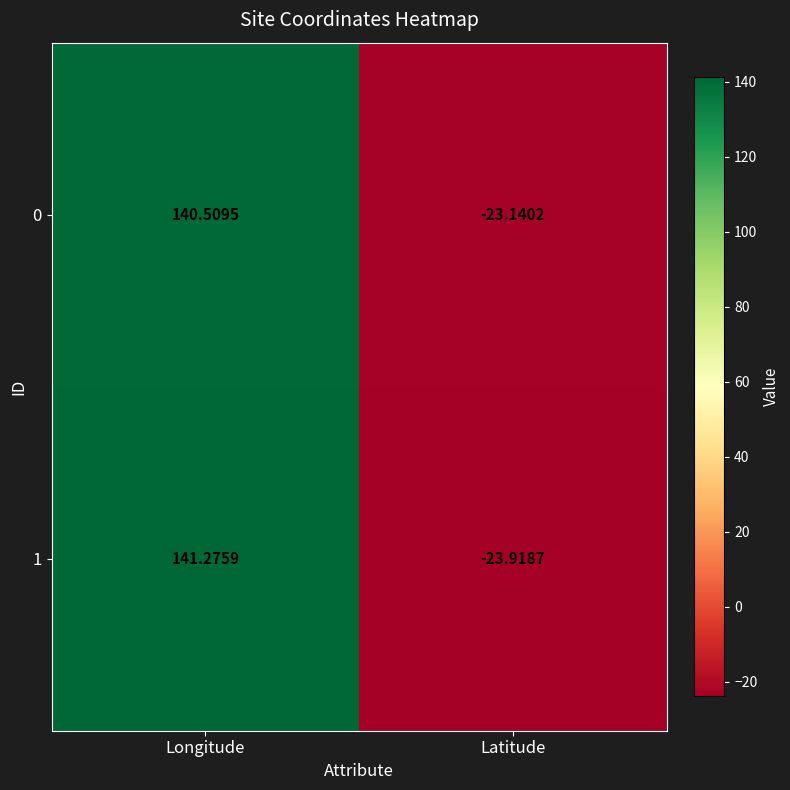

How many values in 1 are above zero?

1